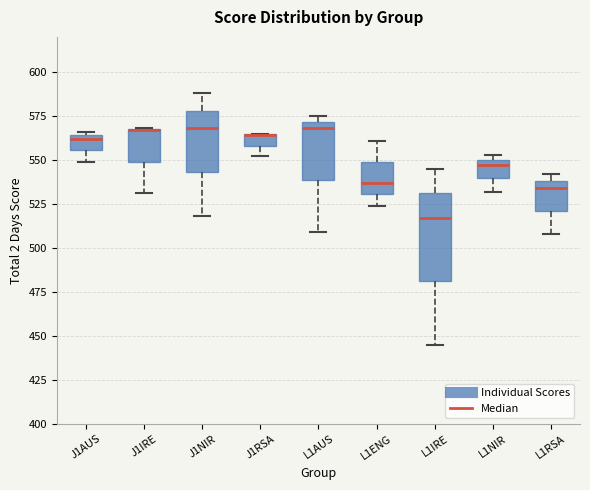

Comparing the boxes themselves (not the whiskers), which one is the tallest?

L1IRE